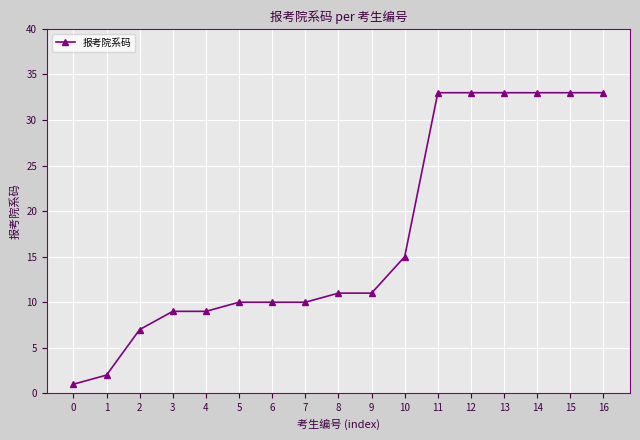

What is the ratio of the value at 4 to the value at 3?

1.0